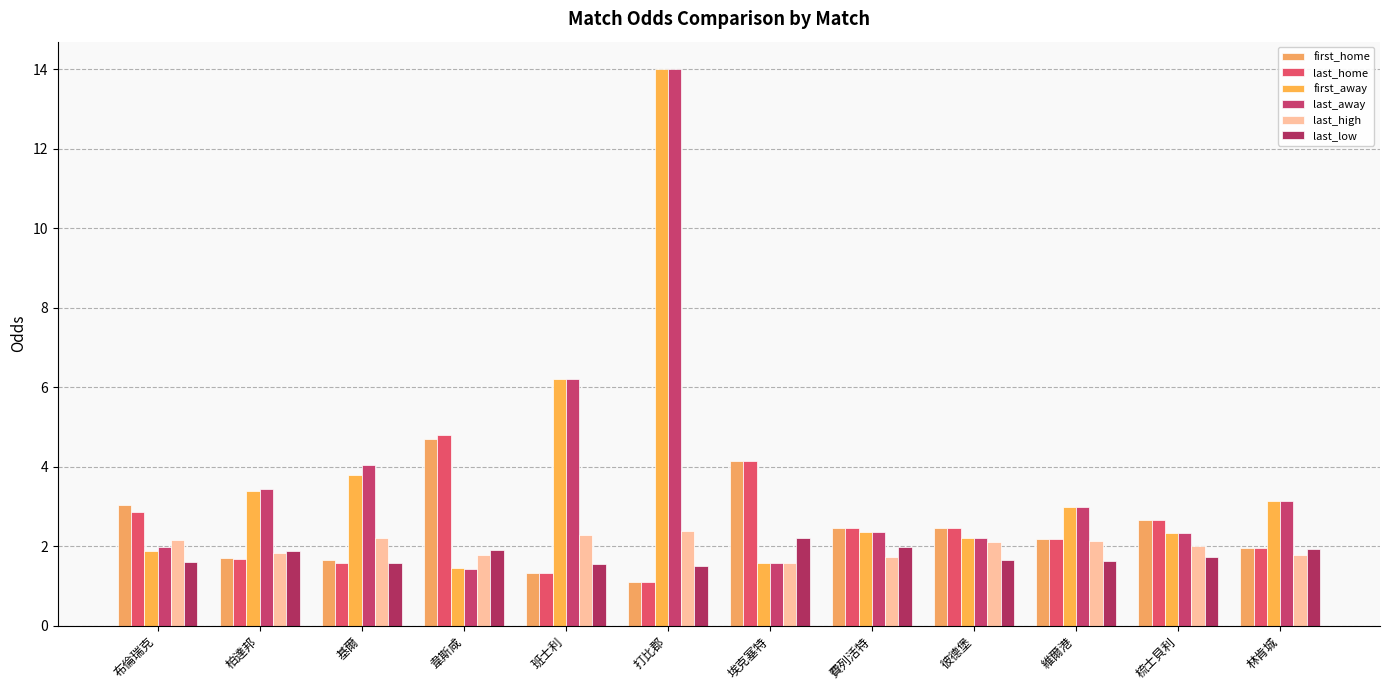

Where does the last_home series first go above 2?

布倫瑞克